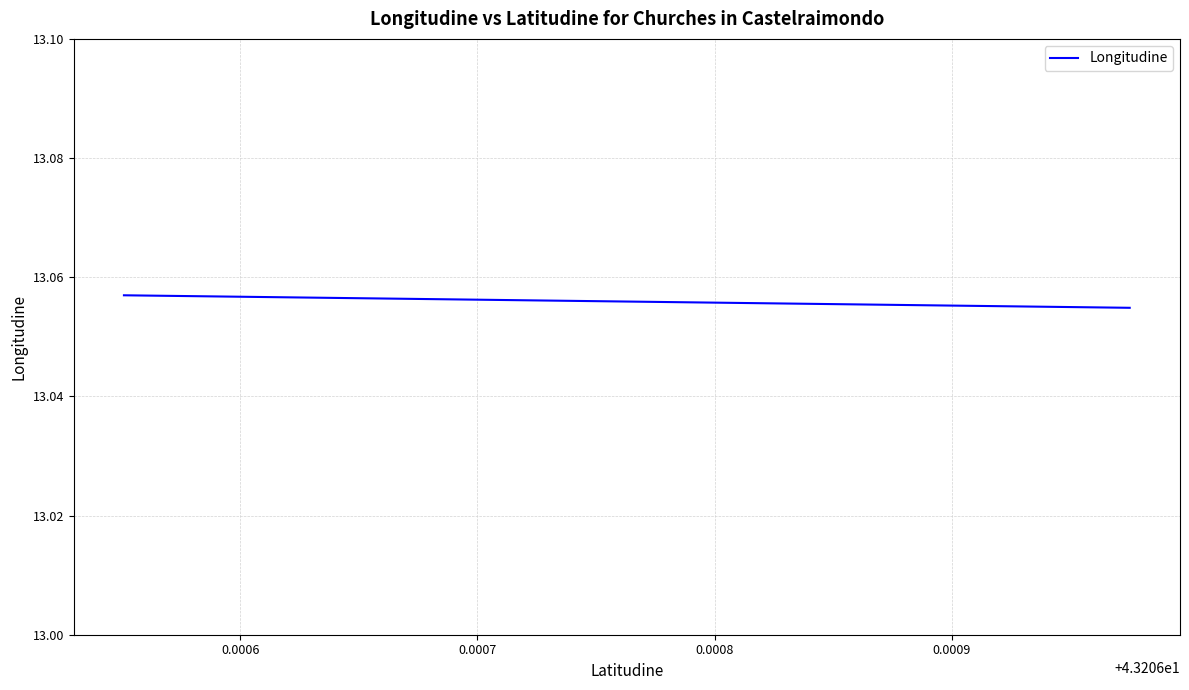

What is the approximate value at 0.0006?

13.1